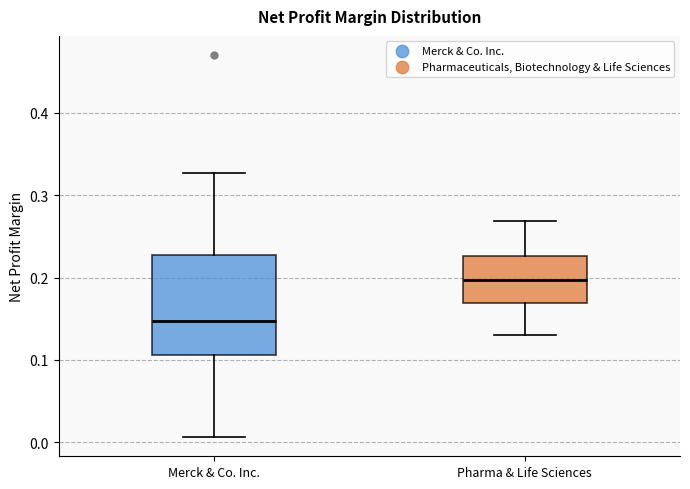

Which box's median line is the highest?

Pharma & Life Sciences